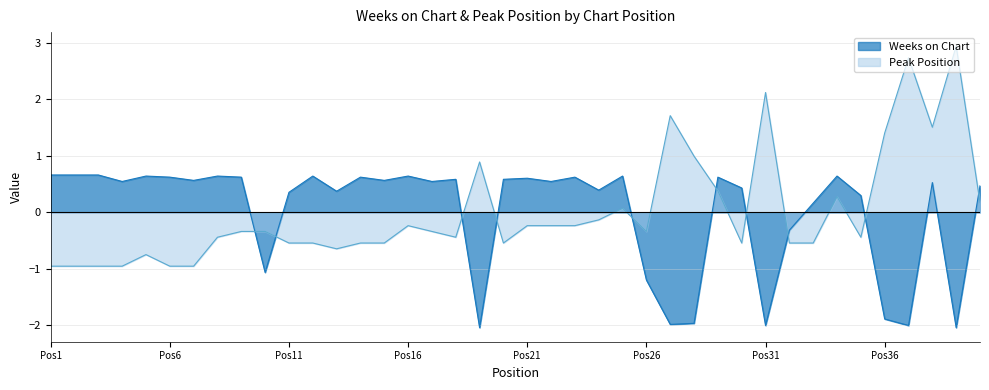

How many positive values does the Peak Position series have?

12